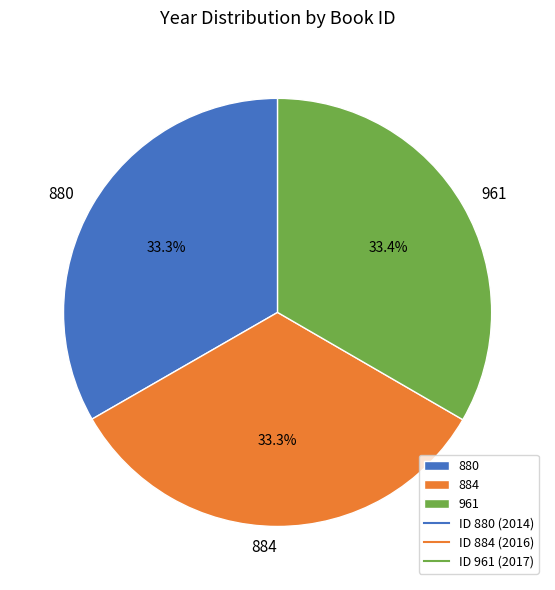

To the nearest percent, what percentage of the pie is 880?

33%